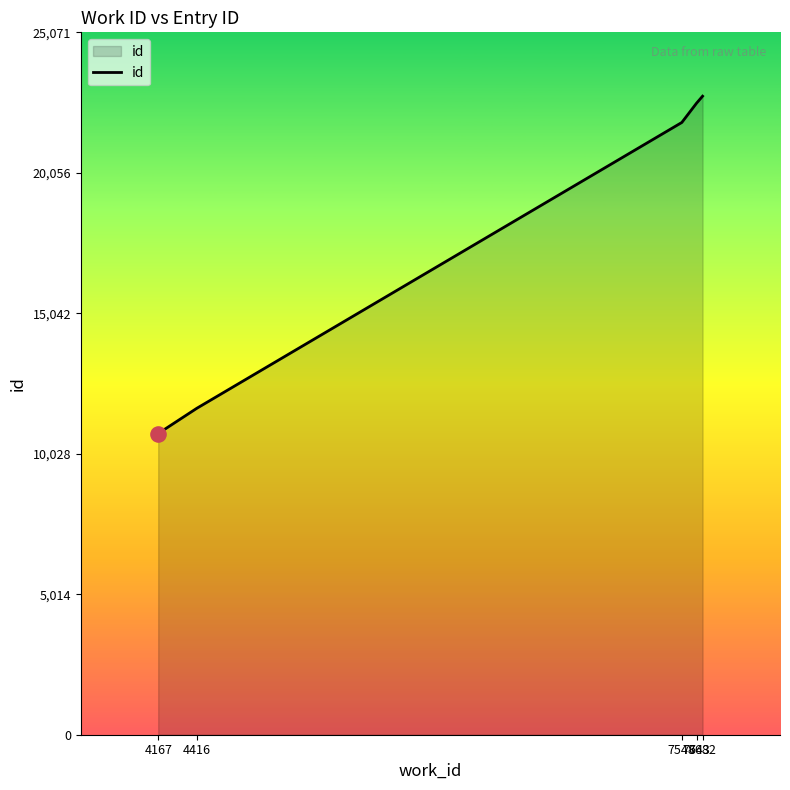

Which has a higher value, 4167 or 7682?

7682